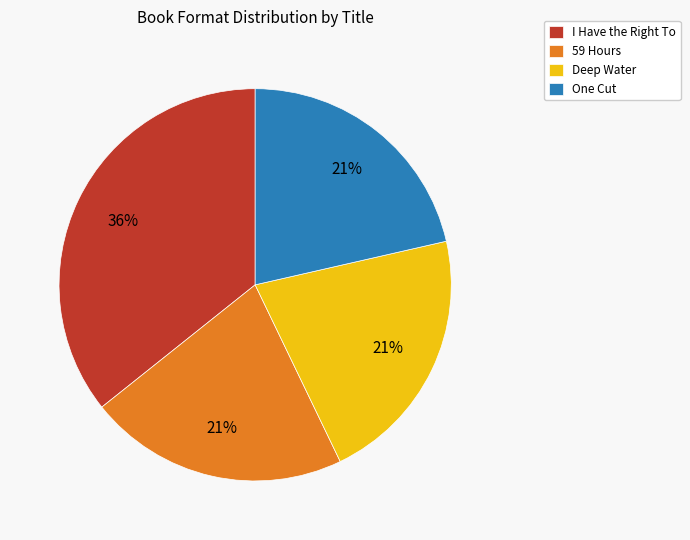

Which category has the biggest portion of the pie?

I Have the Right To